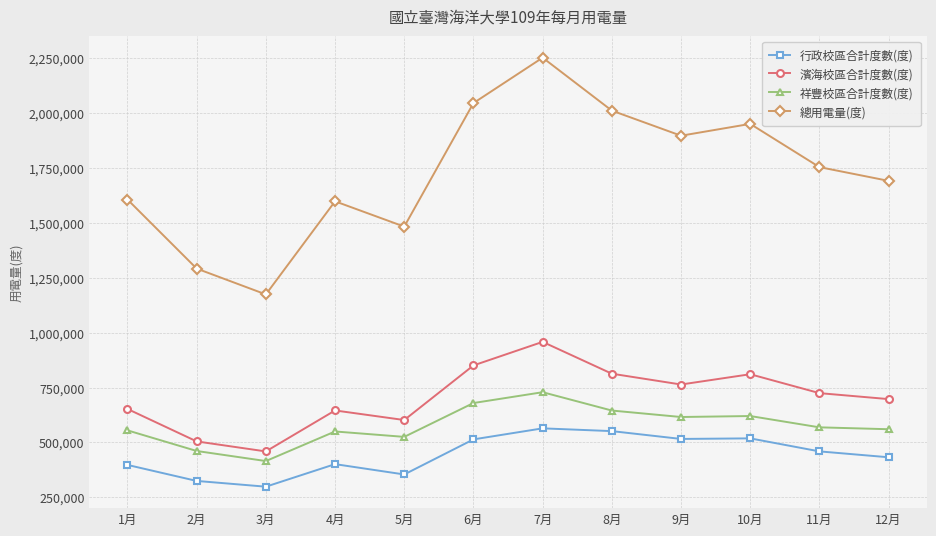

At which category does the chart reach its peak across all series?

7月